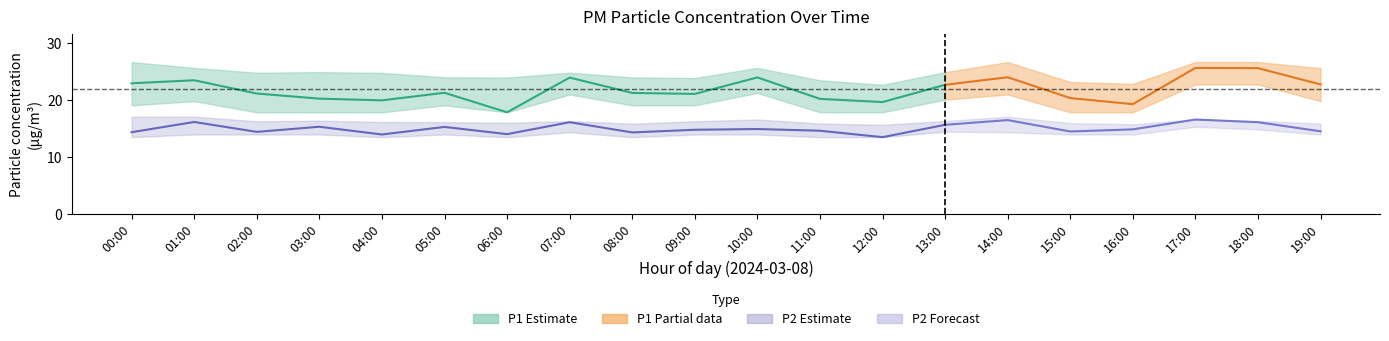

Rank the categories by P2 value from lowest to highest.

12:00, 04:00, 06:00, 08:00, 00:00, 02:00, 15:00, 19:00, 11:00, 09:00, 16:00, 10:00, 05:00, 03:00, 13:00, 07:00, 18:00, 01:00, 14:00, 17:00